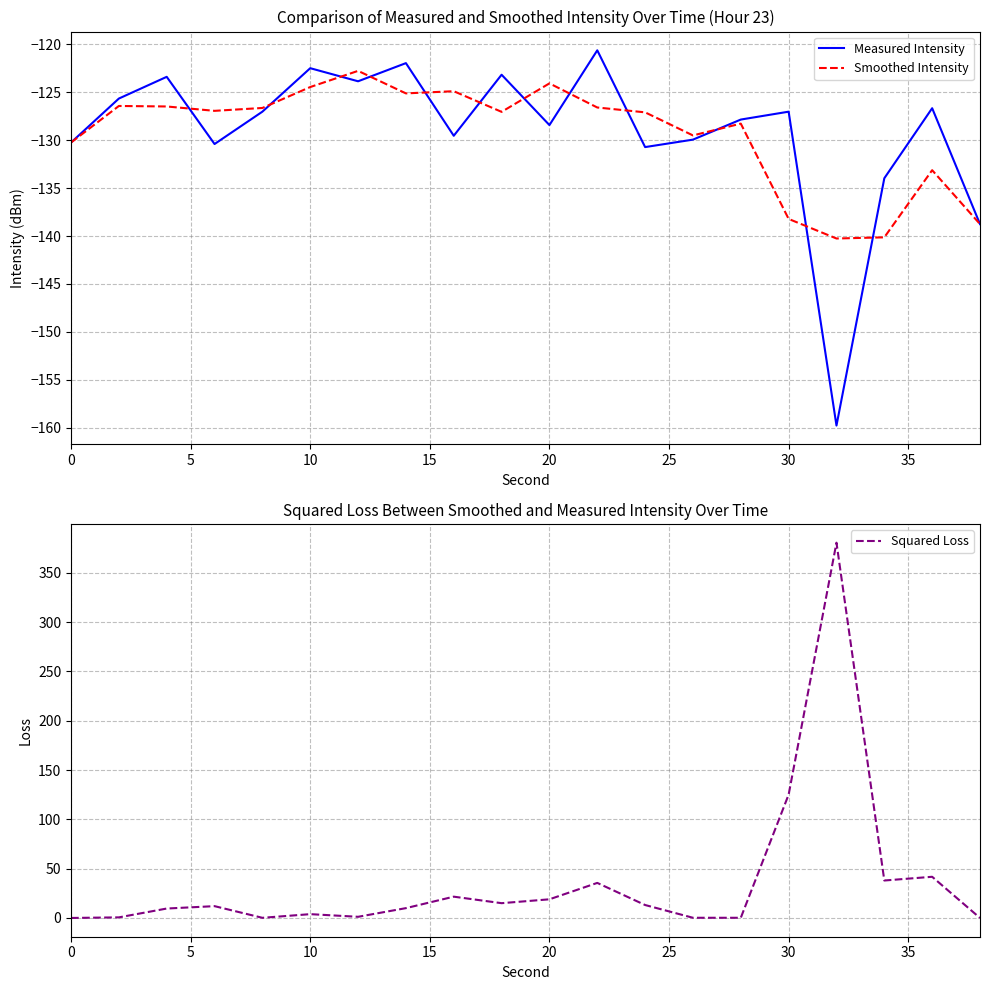

In Squared Loss, how many points are lower than both neighbors (excluding endpoints)?

5